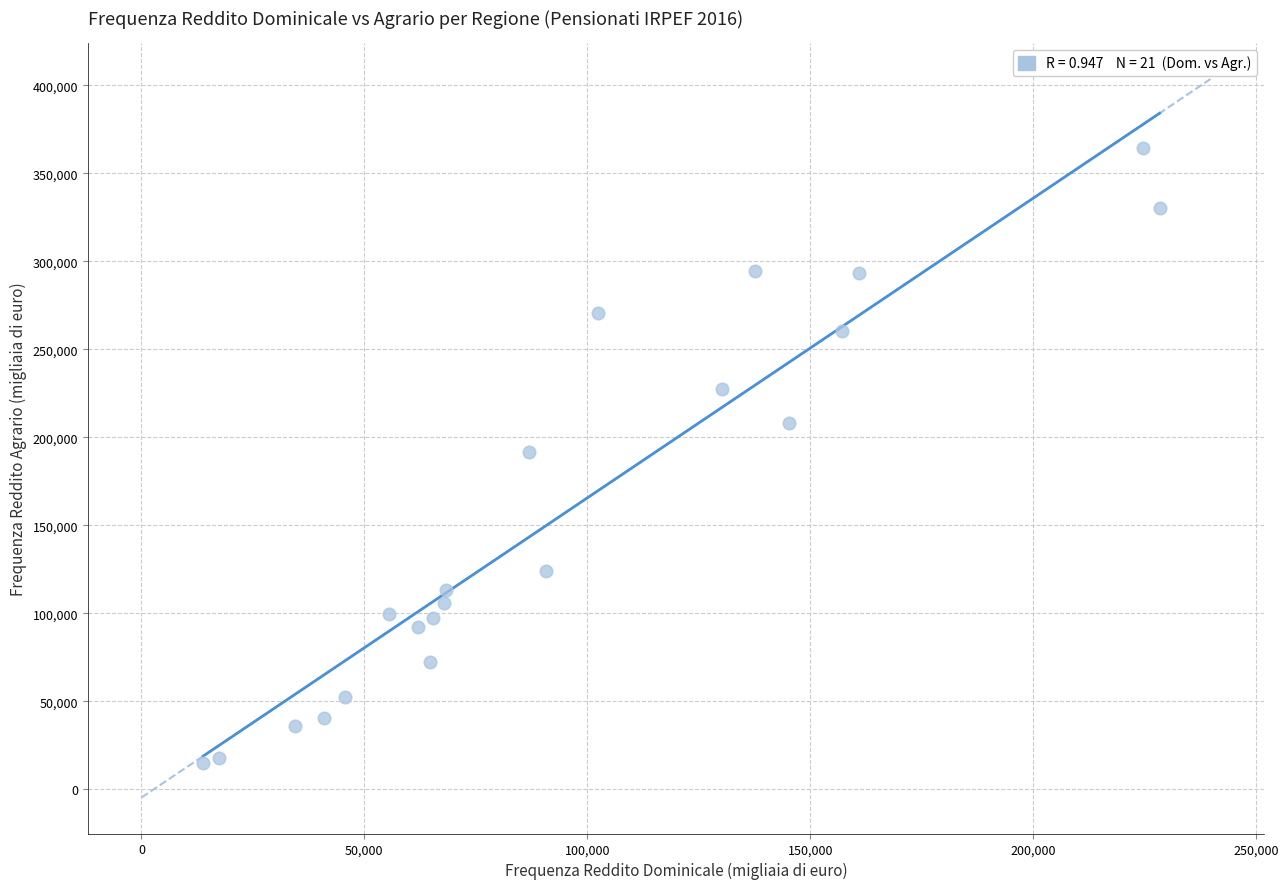

What is the range of X values (max minus min)?

214498